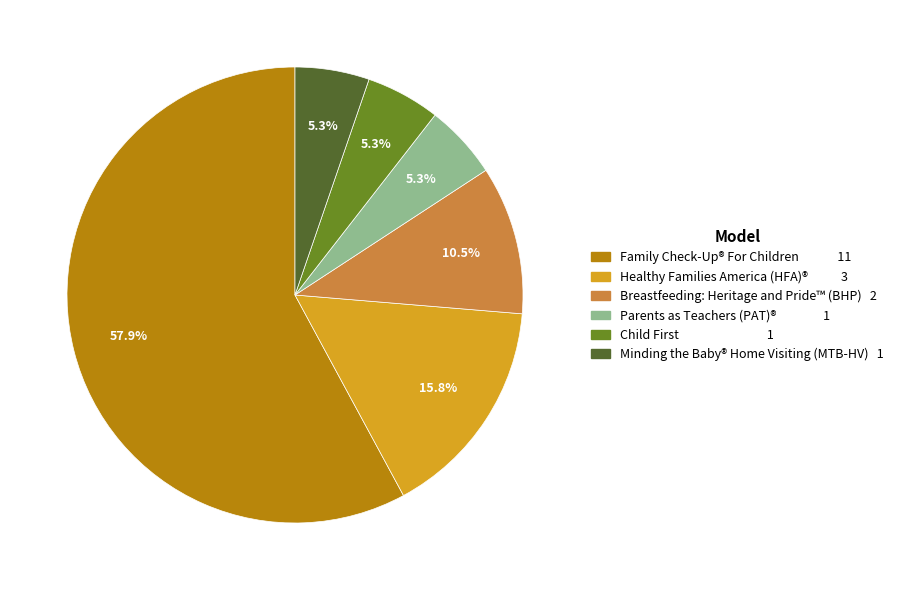

Does Family Check-Up® For Children account for over 50% of the chart?

Yes